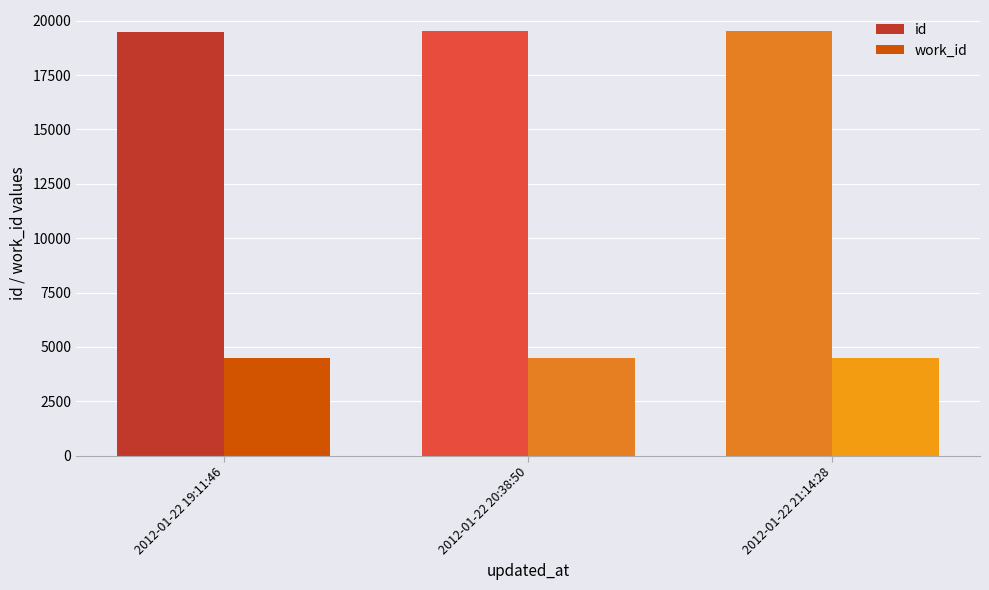

How many categories are shown in the chart?

3